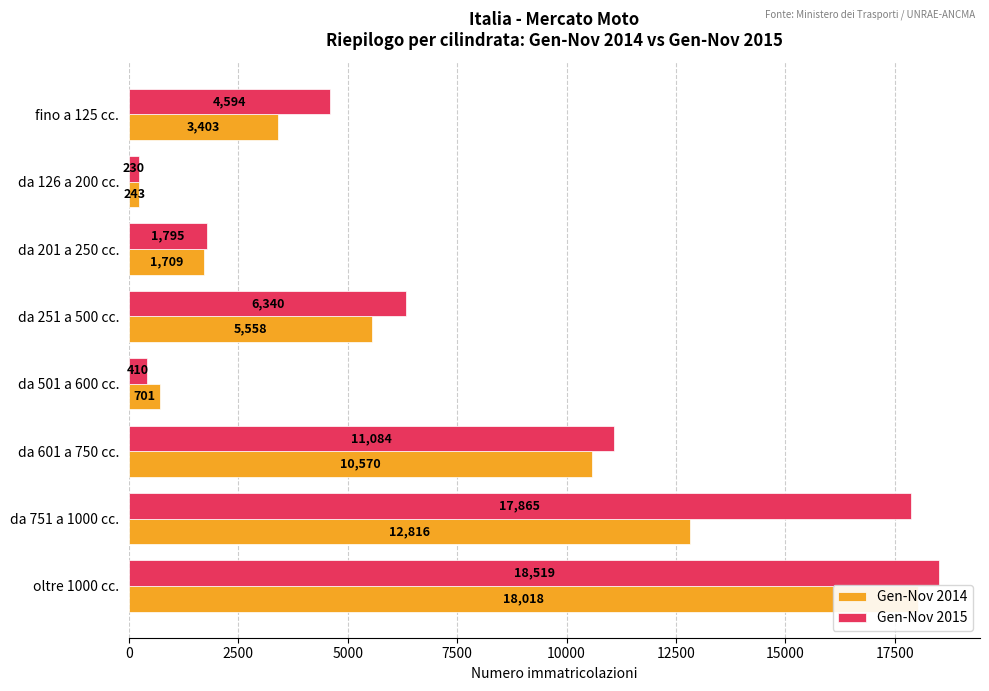

The Gen-Nov 2015 series shows 974 at fino a 125 cc.. True or false?

False